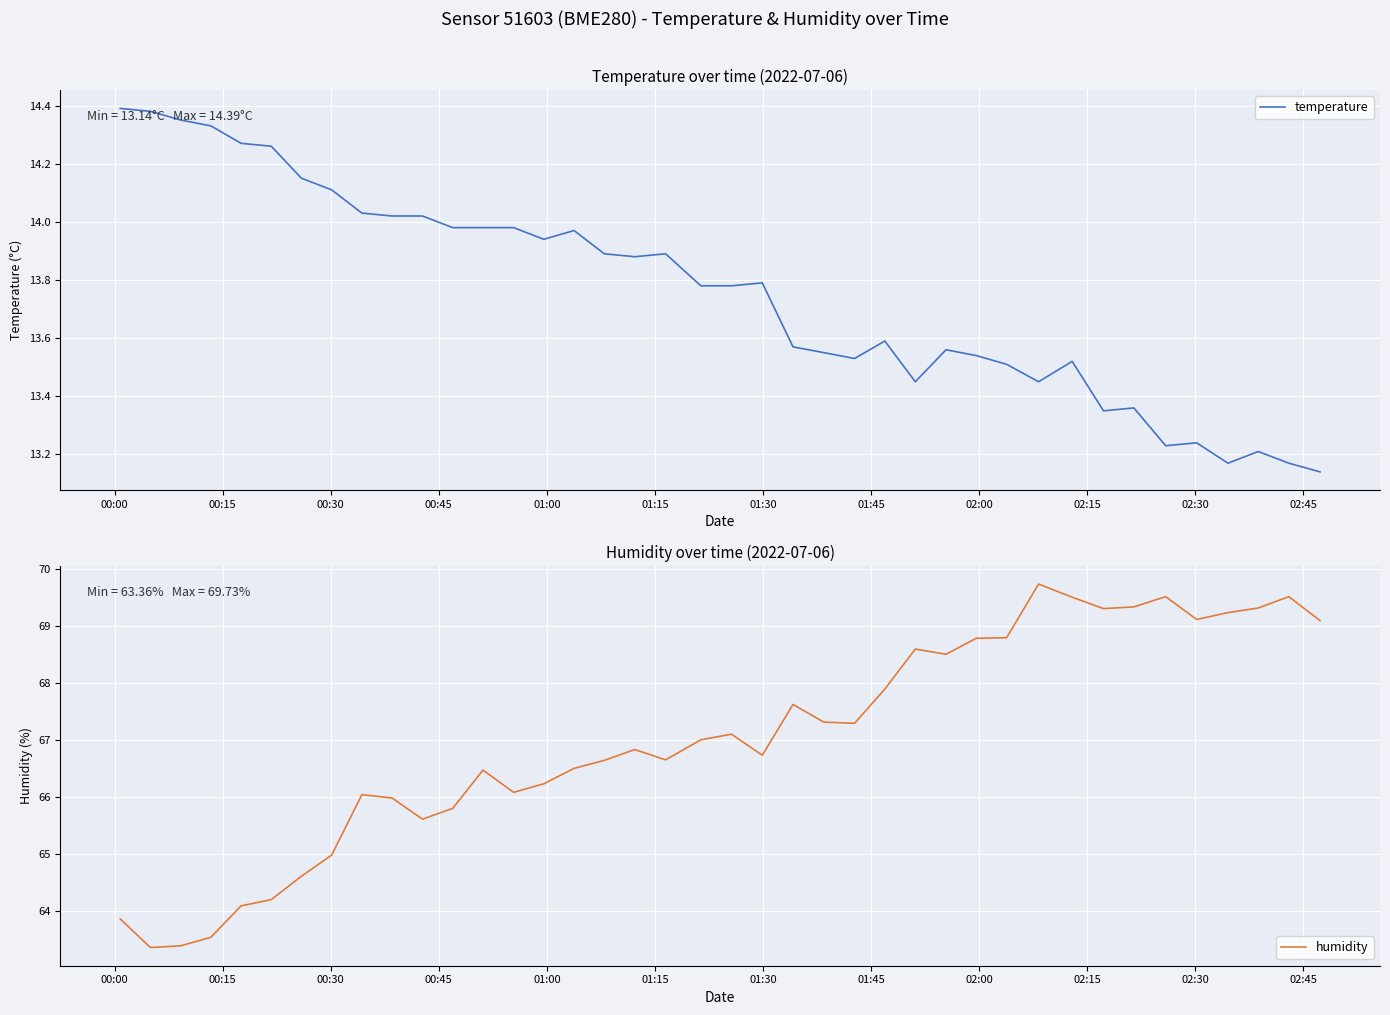

What is the minimum value for humidity?

63.4